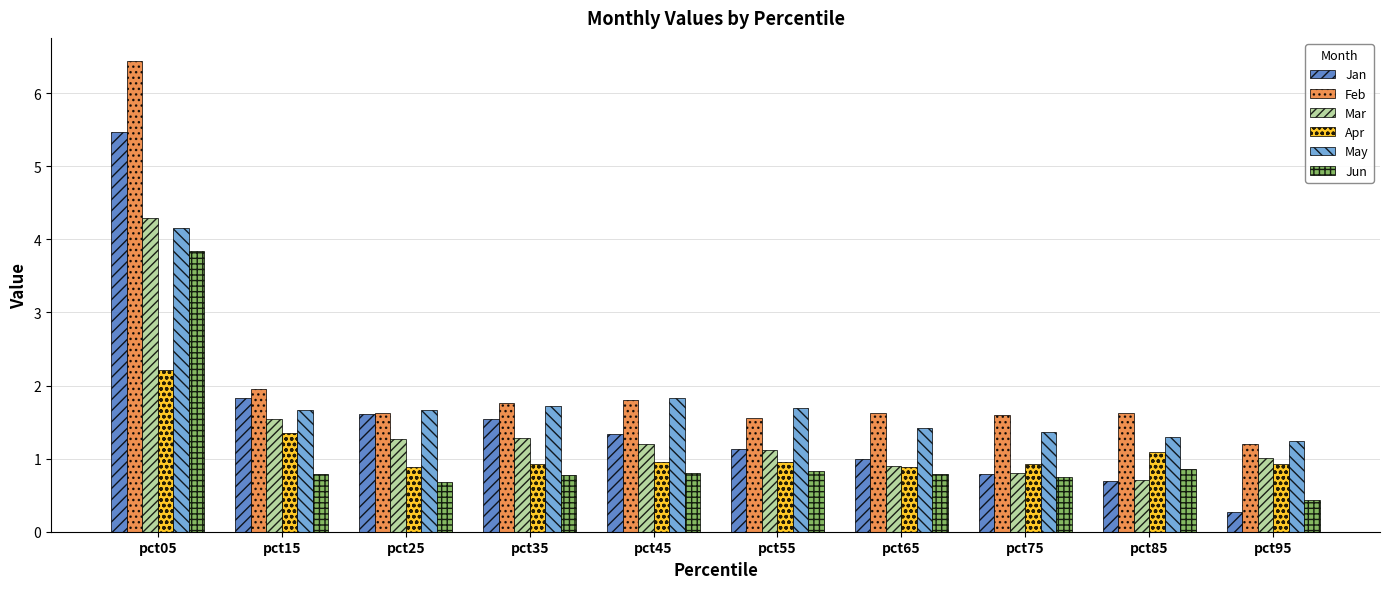

Which series has the widest spread of values?

Feb